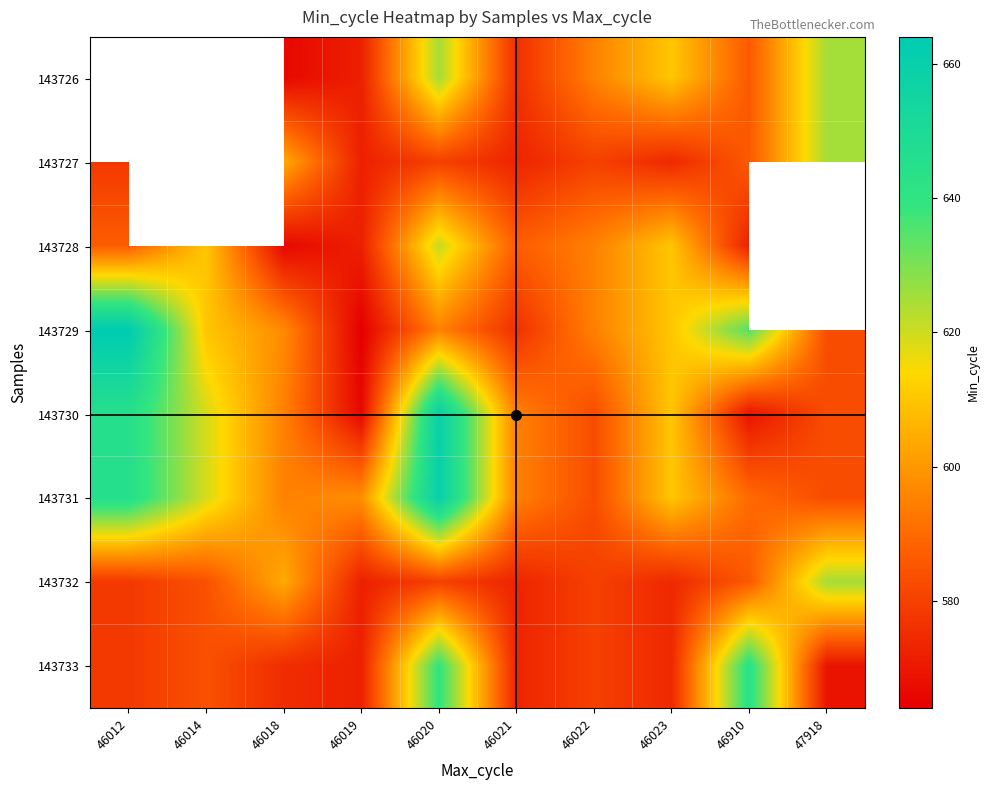

At which category does the chart reach its peak across all series?

46012